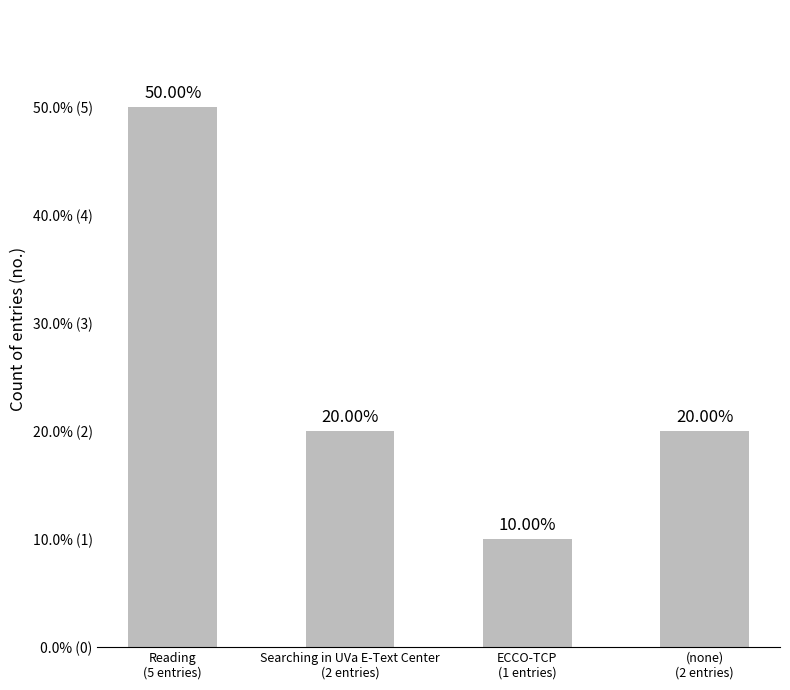

Does the chart contain any negative values?

No